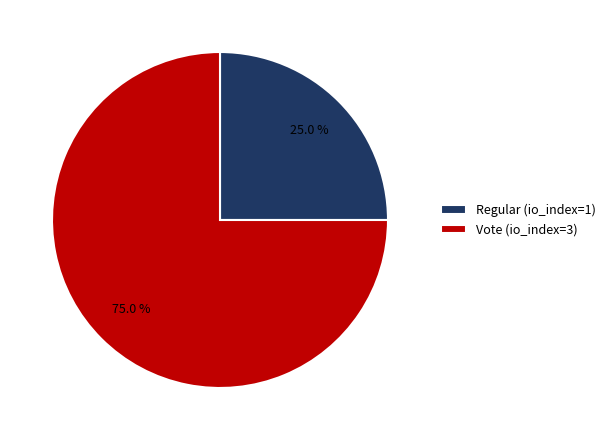

To the nearest percent, what percentage of the pie is Vote (io_index=3)?

75%